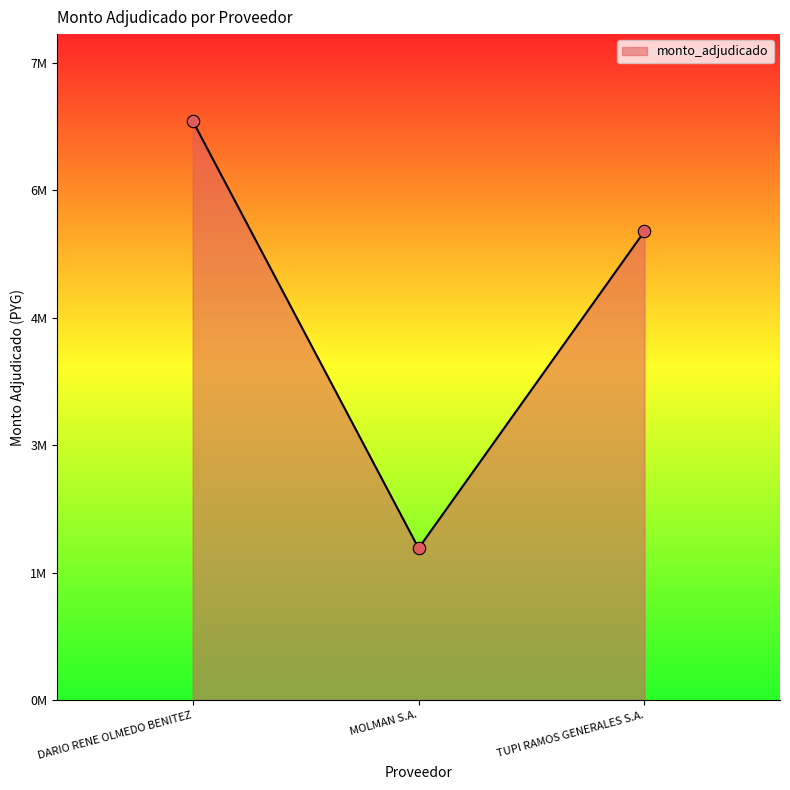

Approximately how many times larger is the value at DARIO RENE OLMEDO BENITEZ compared to TUPI RAMOS GENERALES S.A.?

1.2